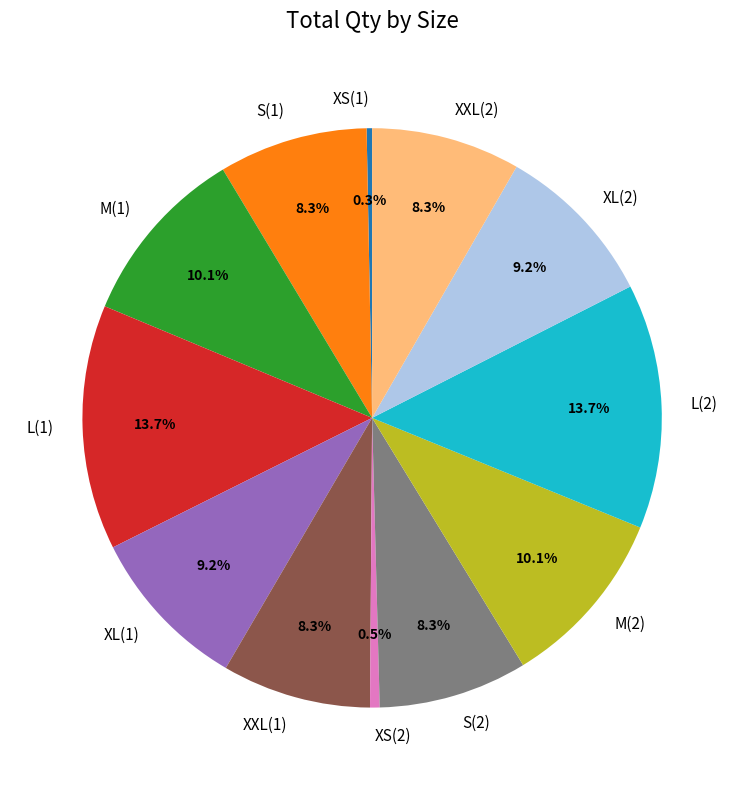

The XS(1) slice represents 0% of the pie. True or false?

True